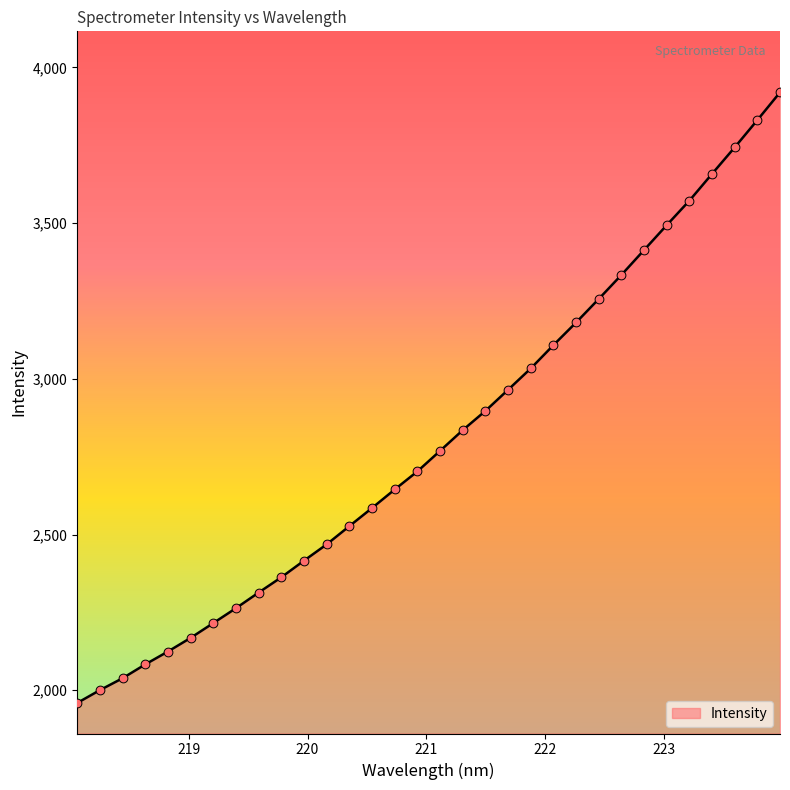

What is the maximum value shown in the chart?

3919.9